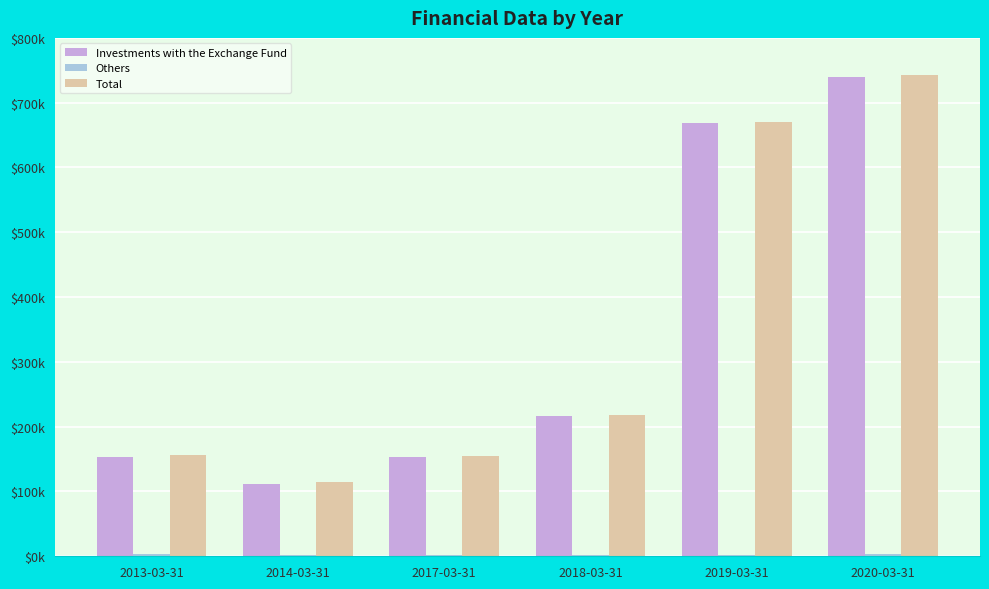

What is the greatest value displayed?

743134